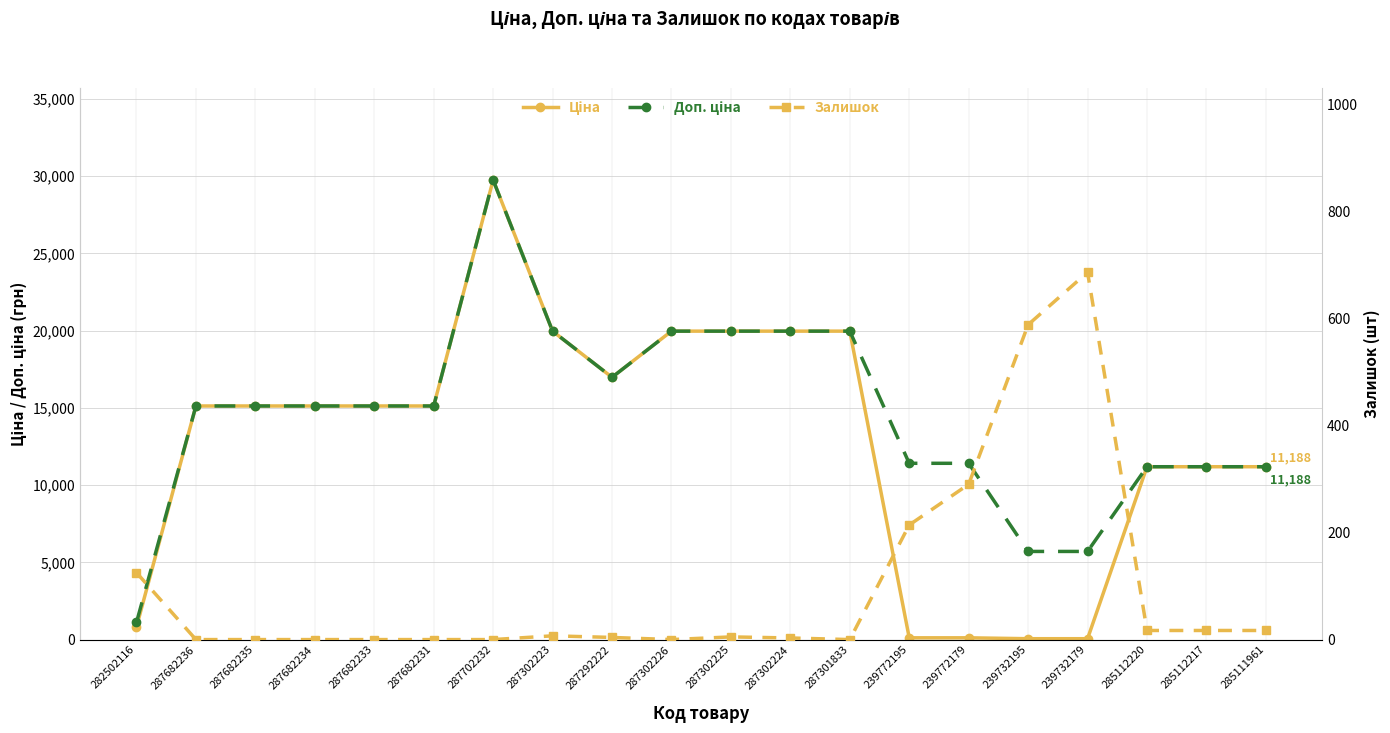

Which series has the largest total across all categories?

Доп. ціна